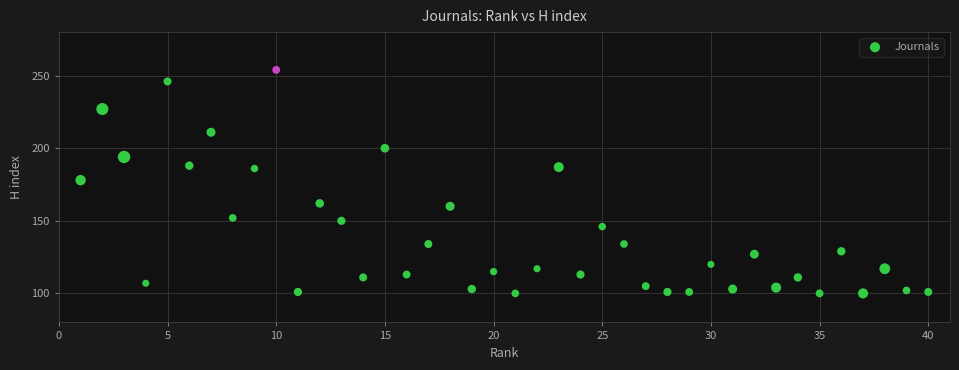

What is the range of Y values (max minus min)?

154